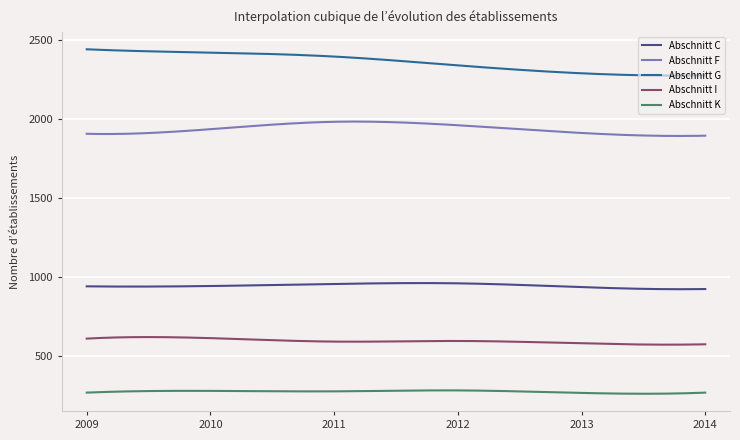

List the series in order of their overall mean, highest first.

Abschnitt G, Abschnitt F, Abschnitt C, Abschnitt I, Abschnitt K